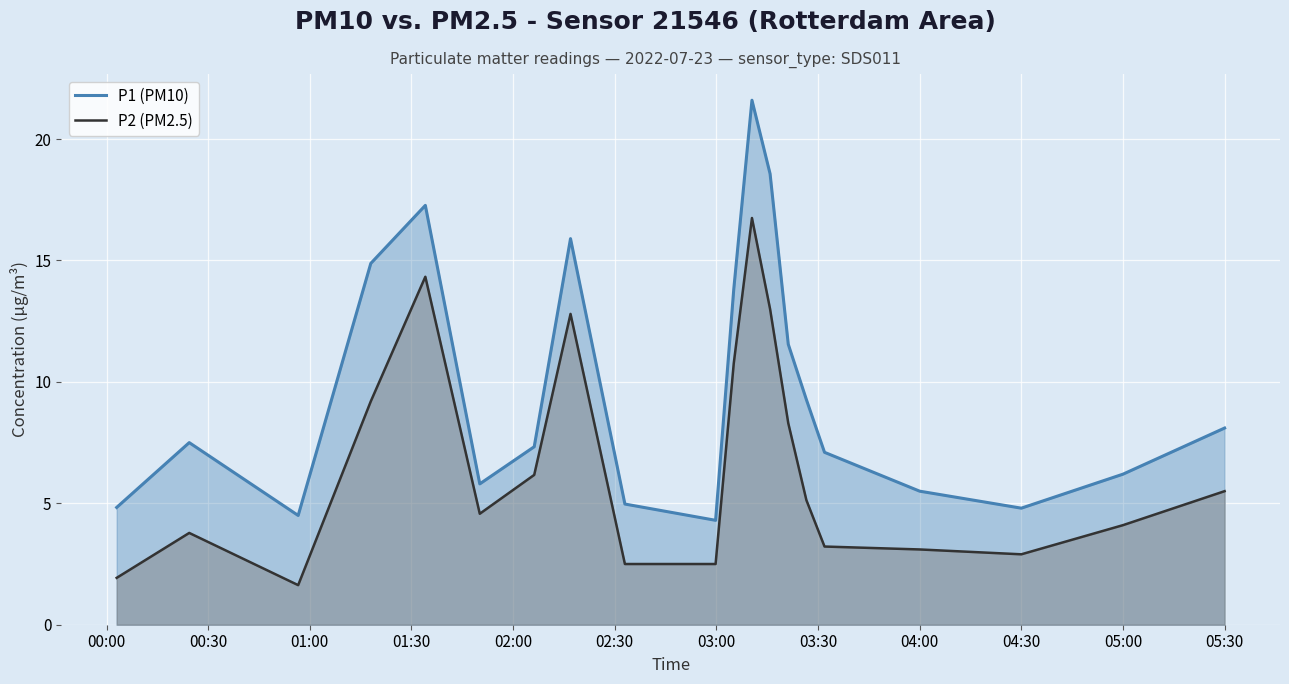

What is the greatest value displayed?

21.6